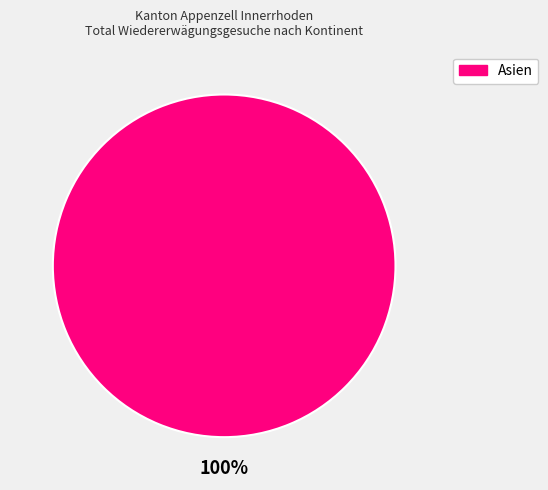

How many slices are in this pie chart?

1